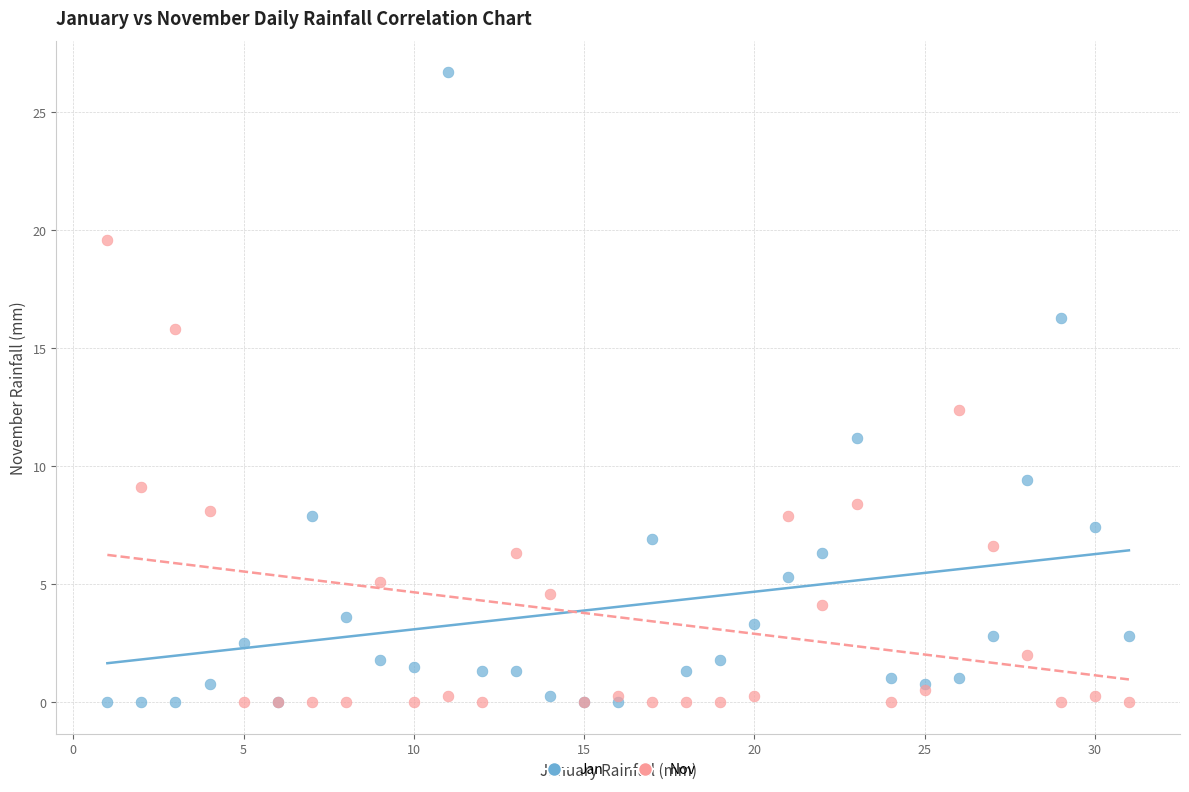

What are all the series names shown in the legend?

Jan, Nov